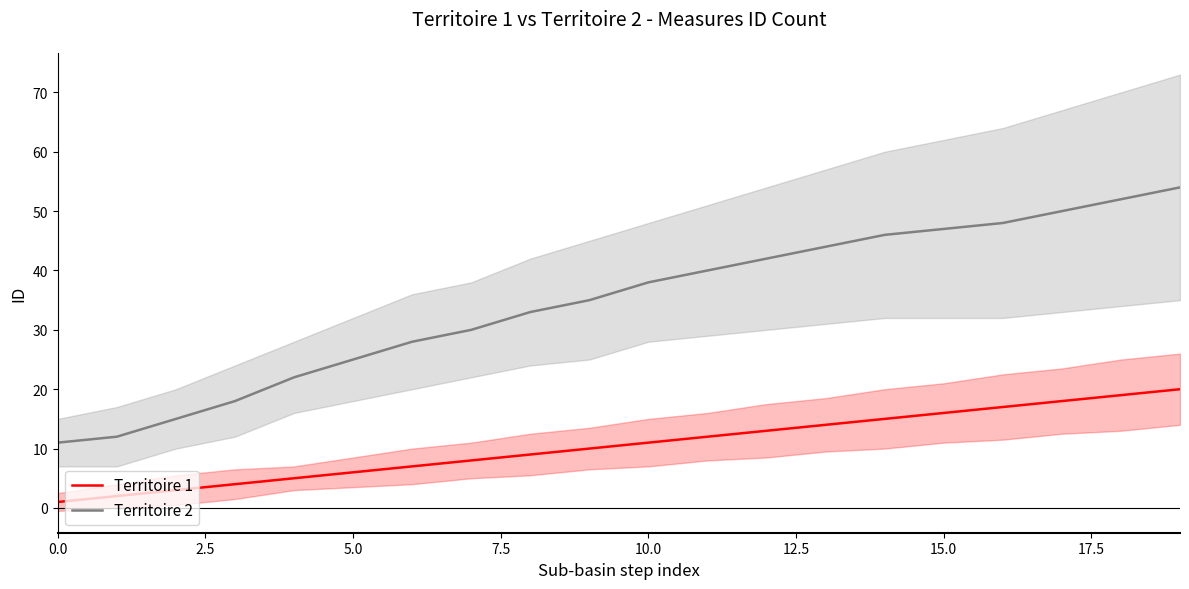

True or false: Territoire 1 and Territoire 2 cross at least once.

False